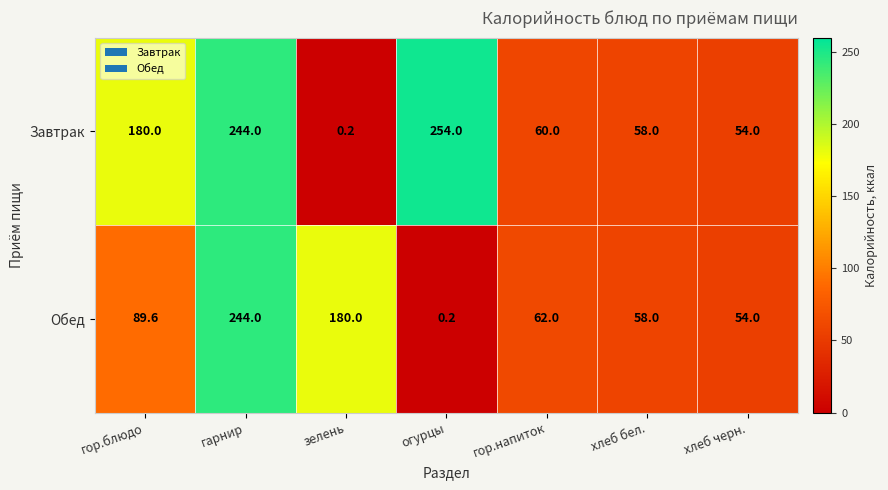

Count the number of categories in the chart.

7